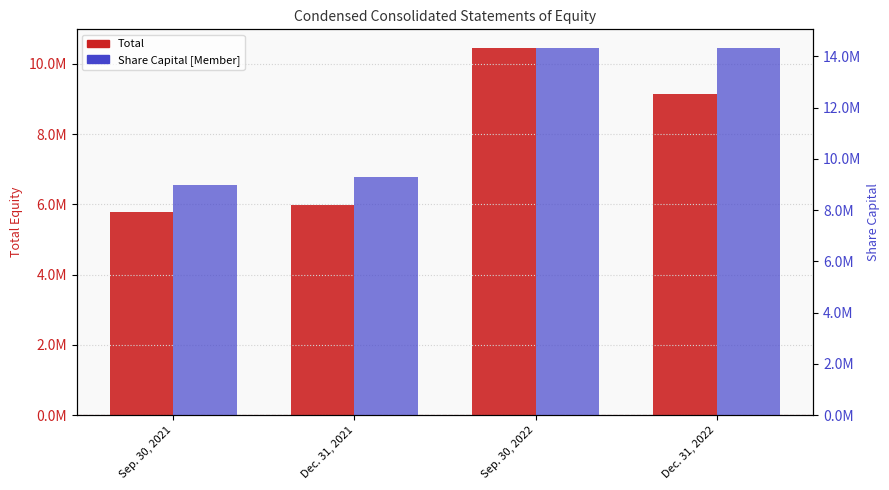

What is the label of the 4th bar from the left?

Dec. 31, 2022